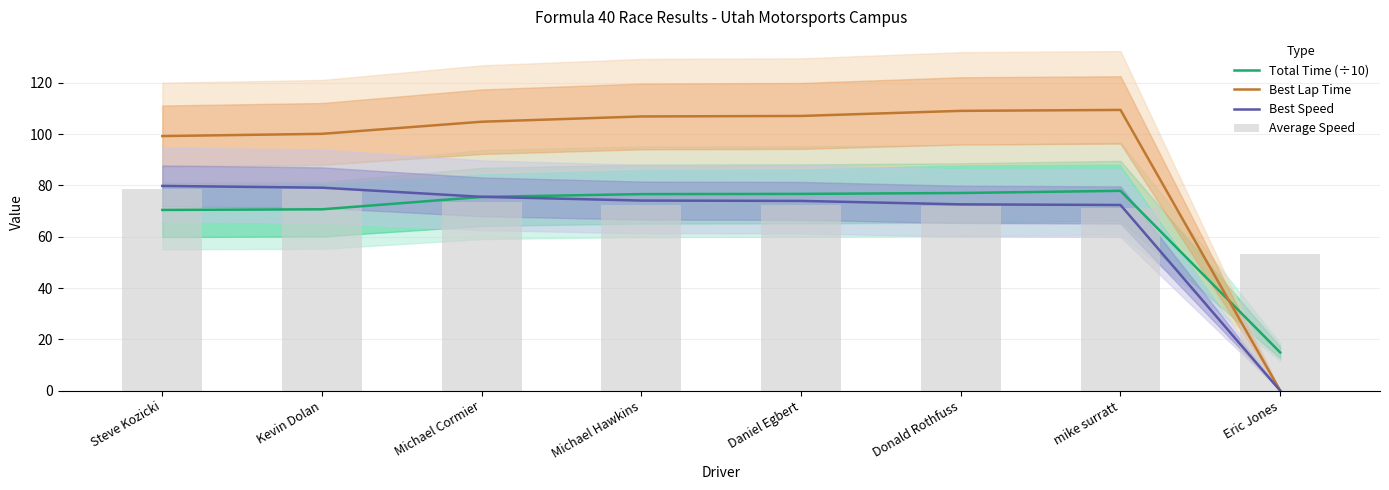

How many values in the Best Speed series are below 74?

4